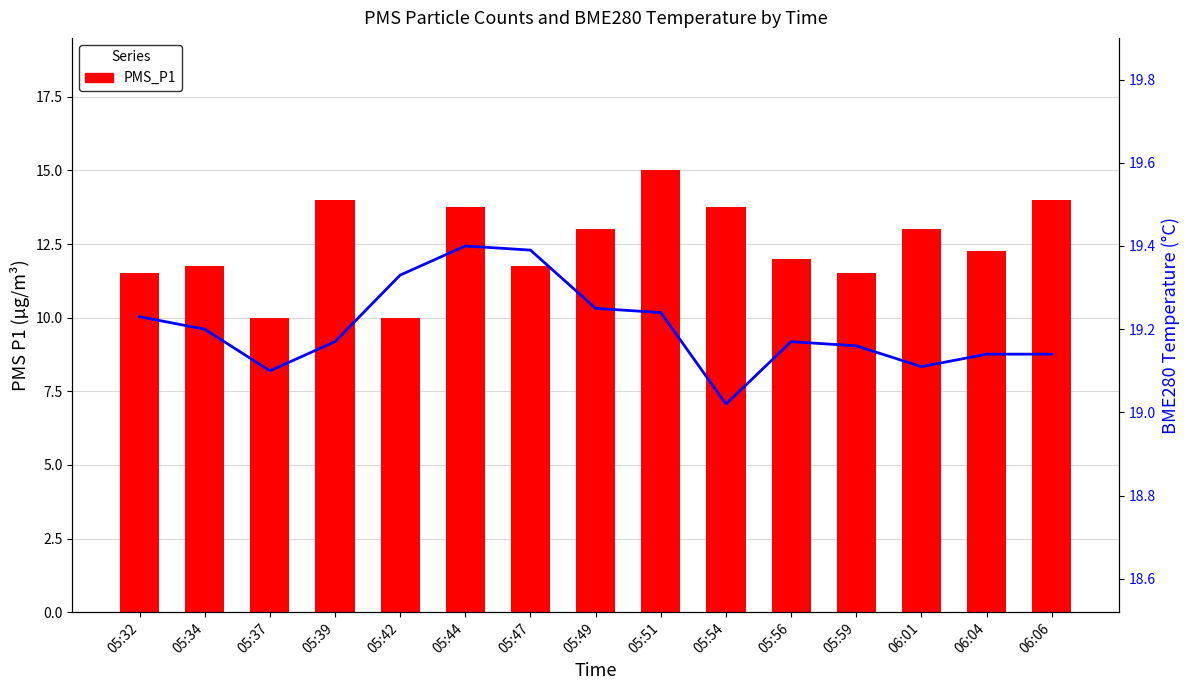

Rank the series by their average value, from highest to lowest.

BME280_temperature, PMS_P1